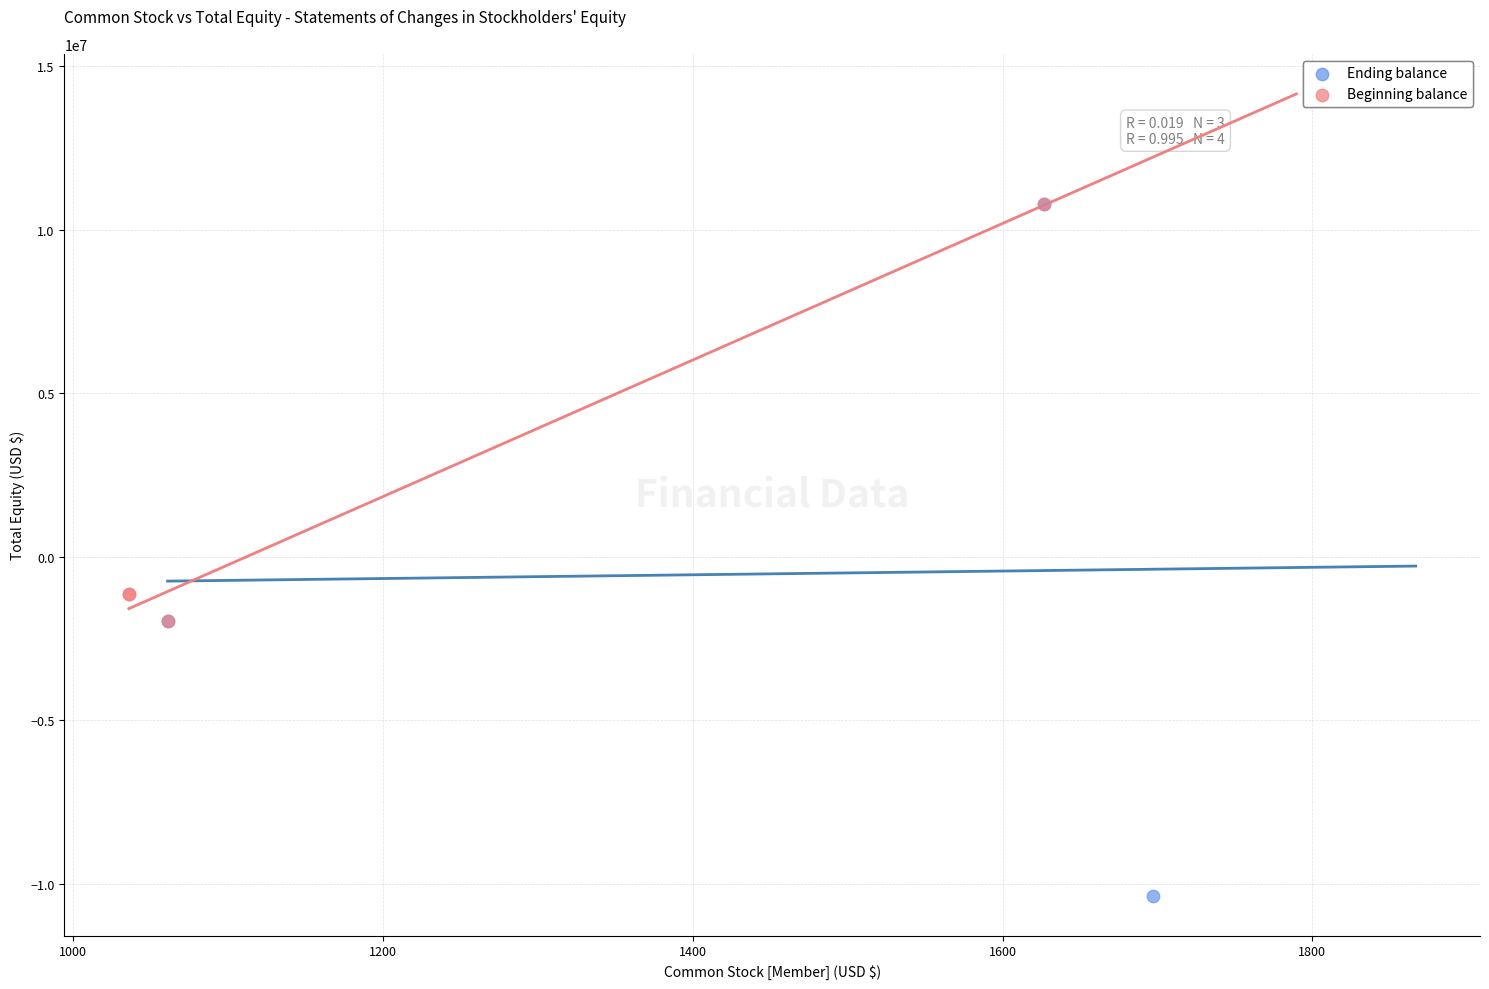

Which series reaches the minimum Y coordinate?

Ending balance